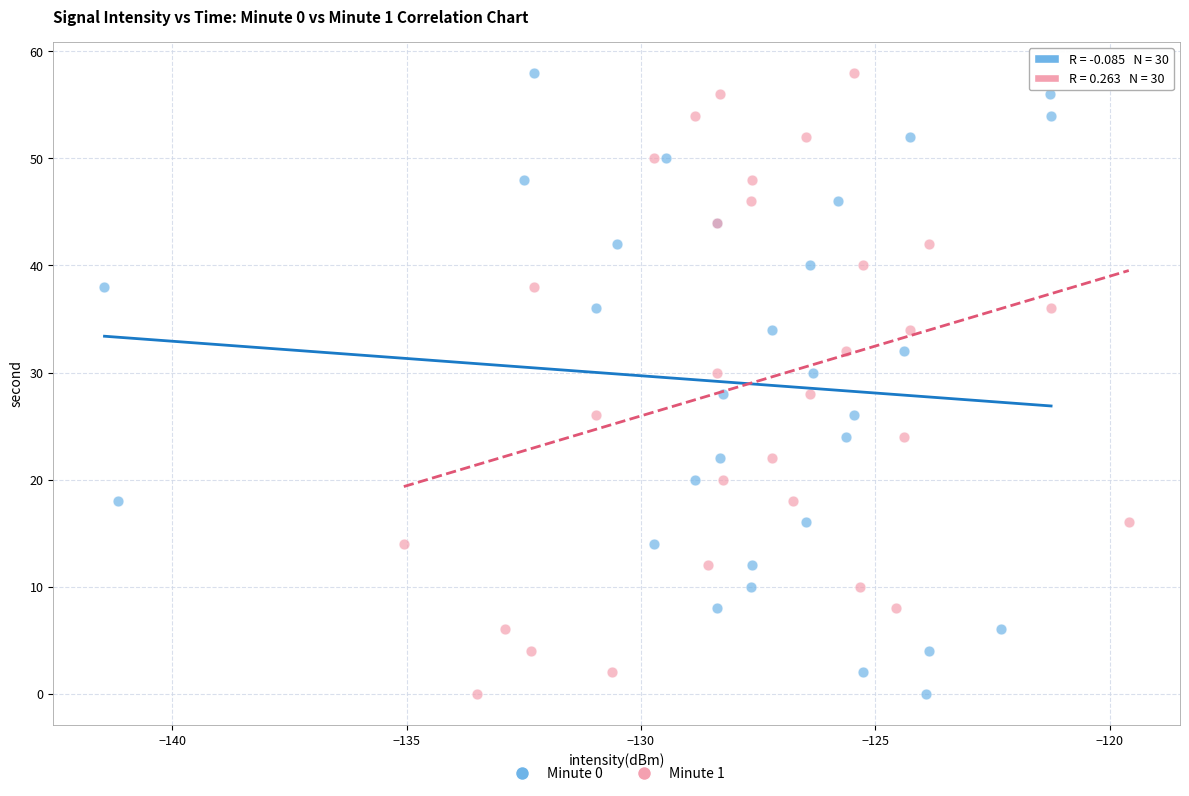

What are all the series names shown in the legend?

Minute 0, Minute 1